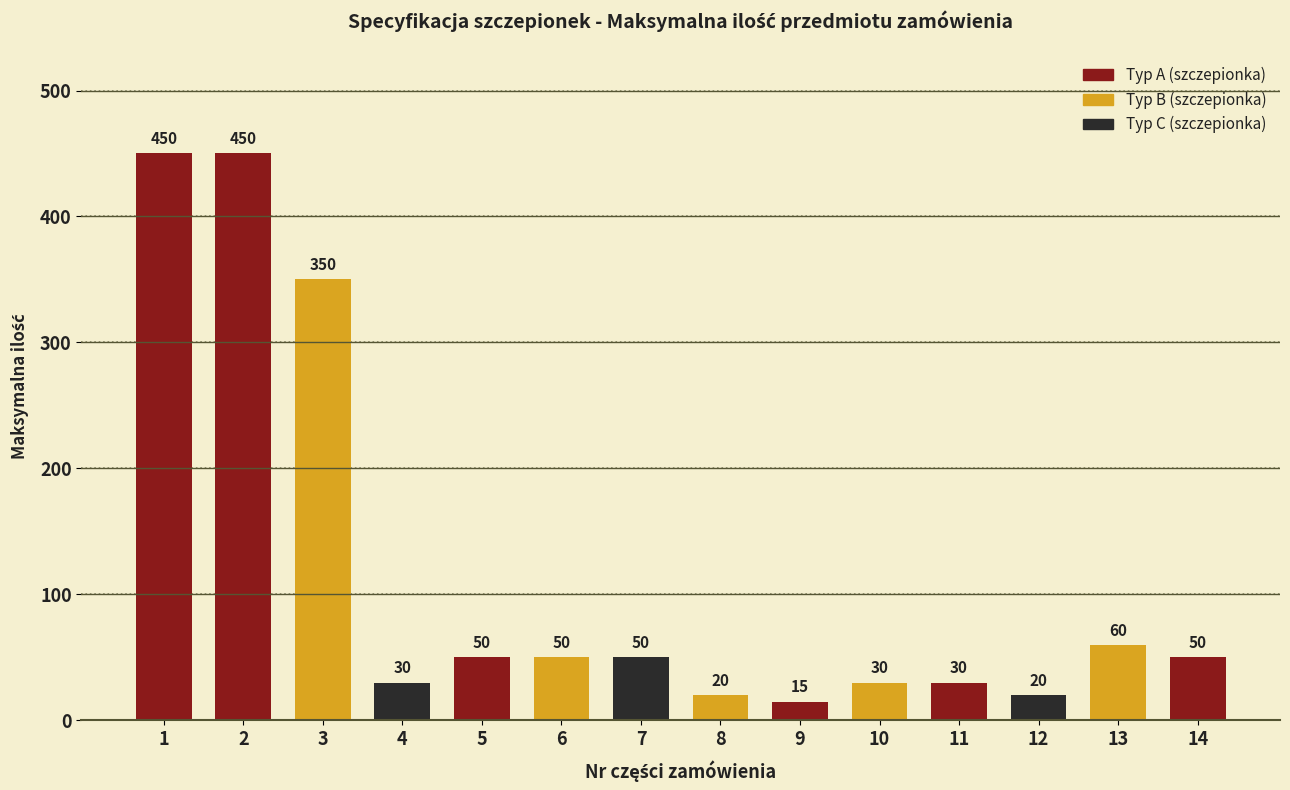

What is the sum of the values at 6 and 3?

400